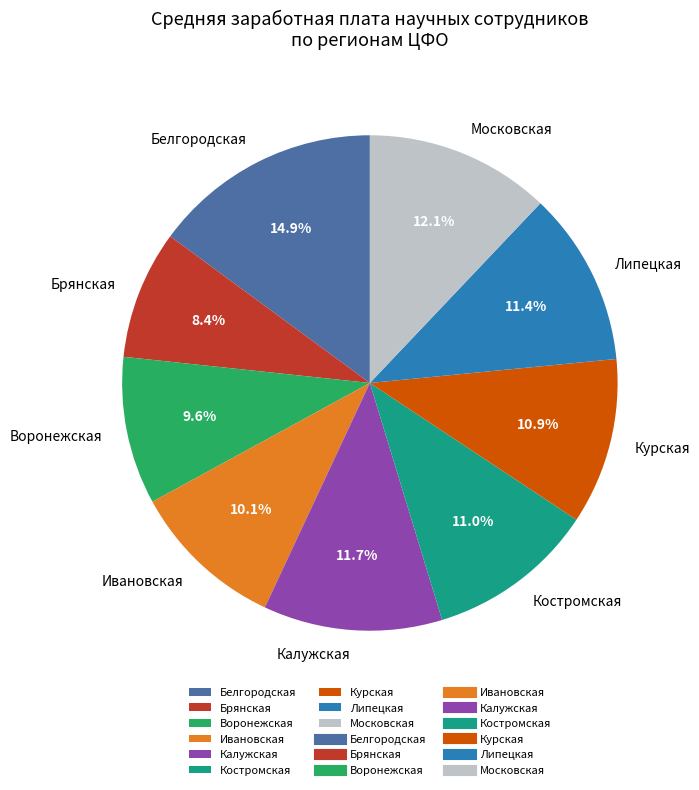

How many segments does this pie chart have?

9